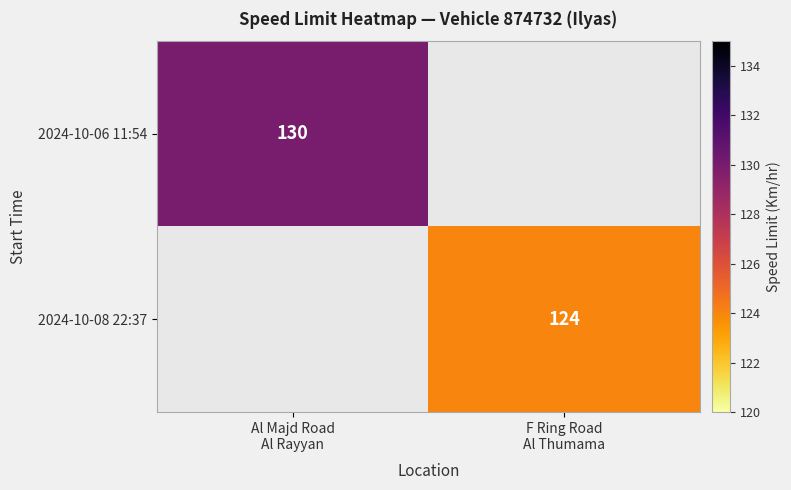

The value of 2024-10-06 11:54 at Al Majd Road Al Rayyan is 204. True or false?

False